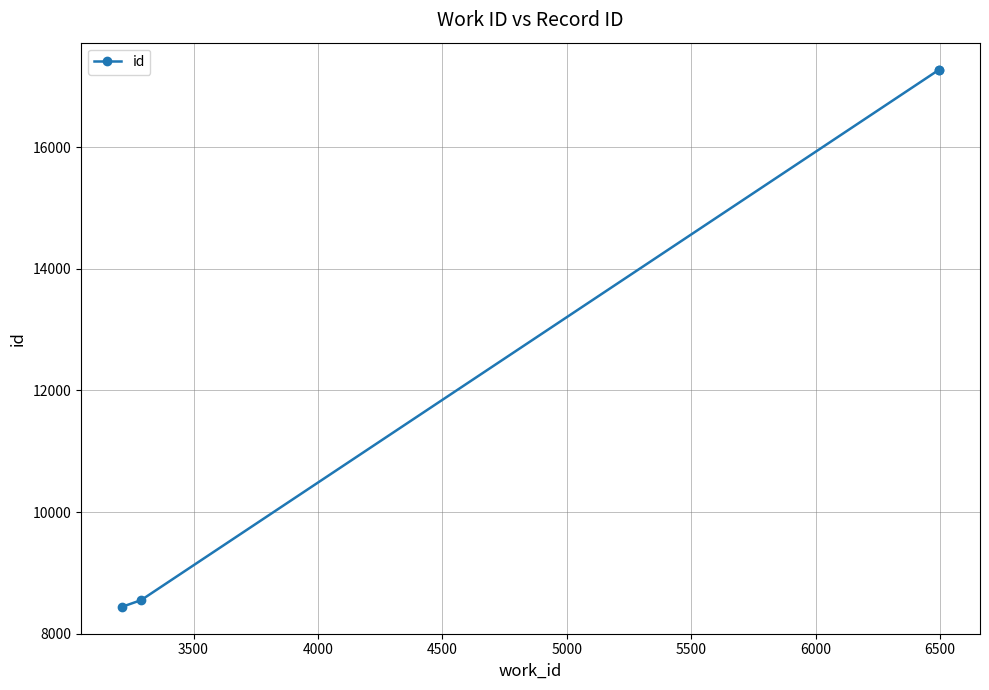

What is the maximum value shown in the chart?

17277